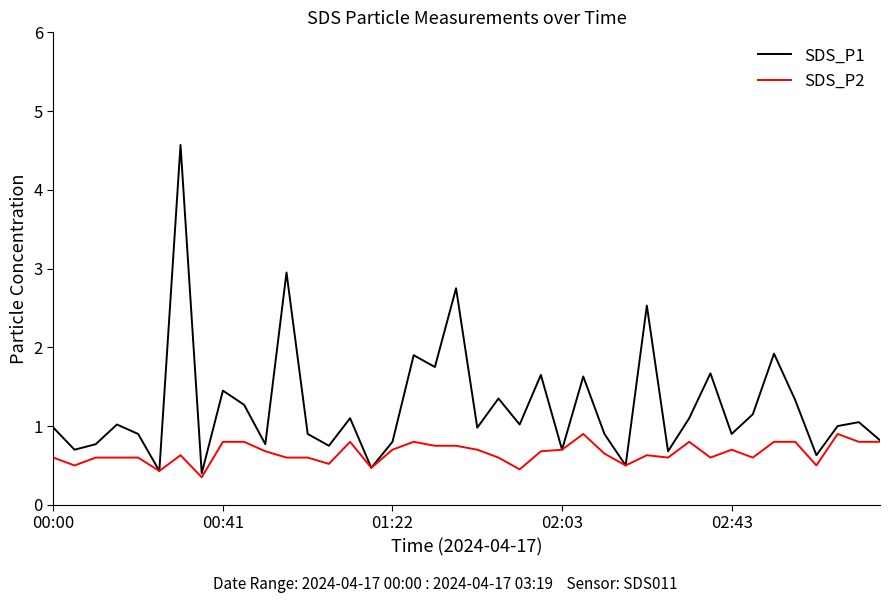

What is the greatest value displayed?

4.6